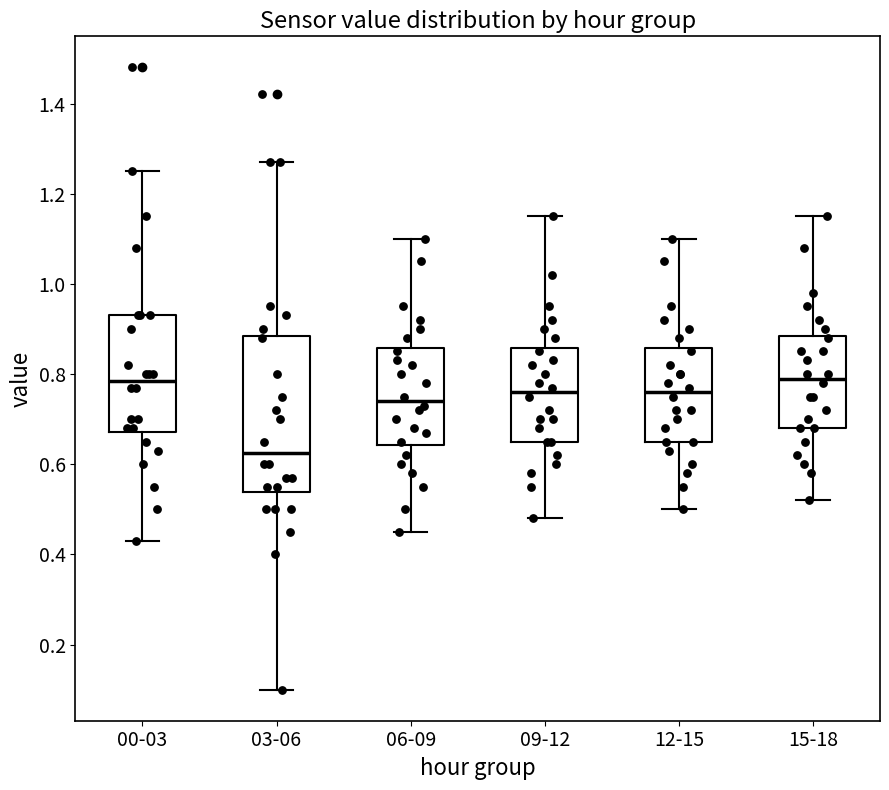

Which box is the tallest, from its lower edge to its upper edge?

03-06